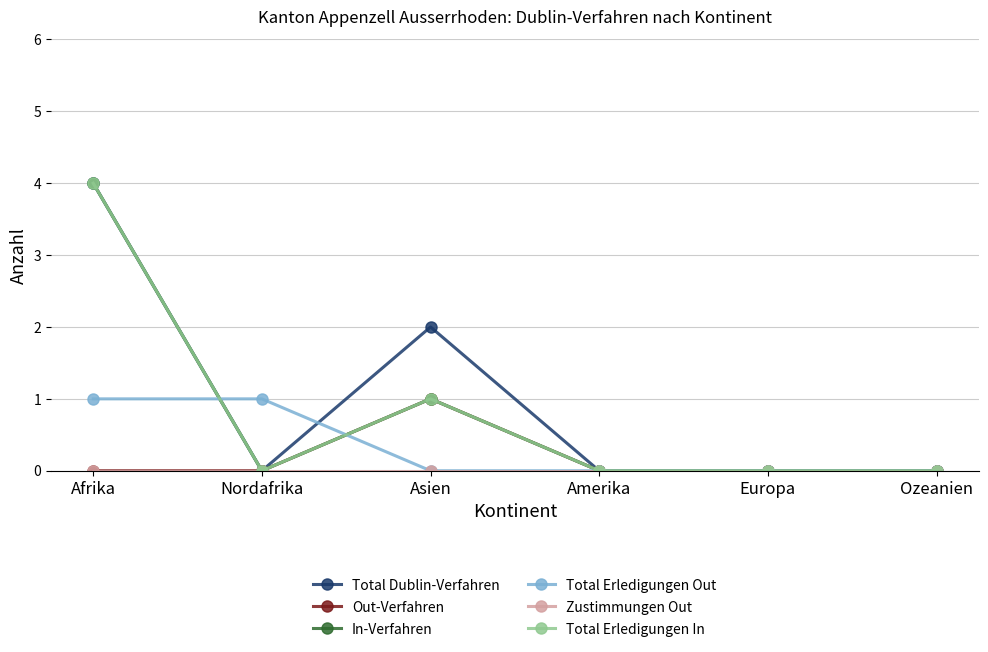

In Total Dublin-Verfahren, how many points are higher than both neighbors (excluding endpoints)?

1